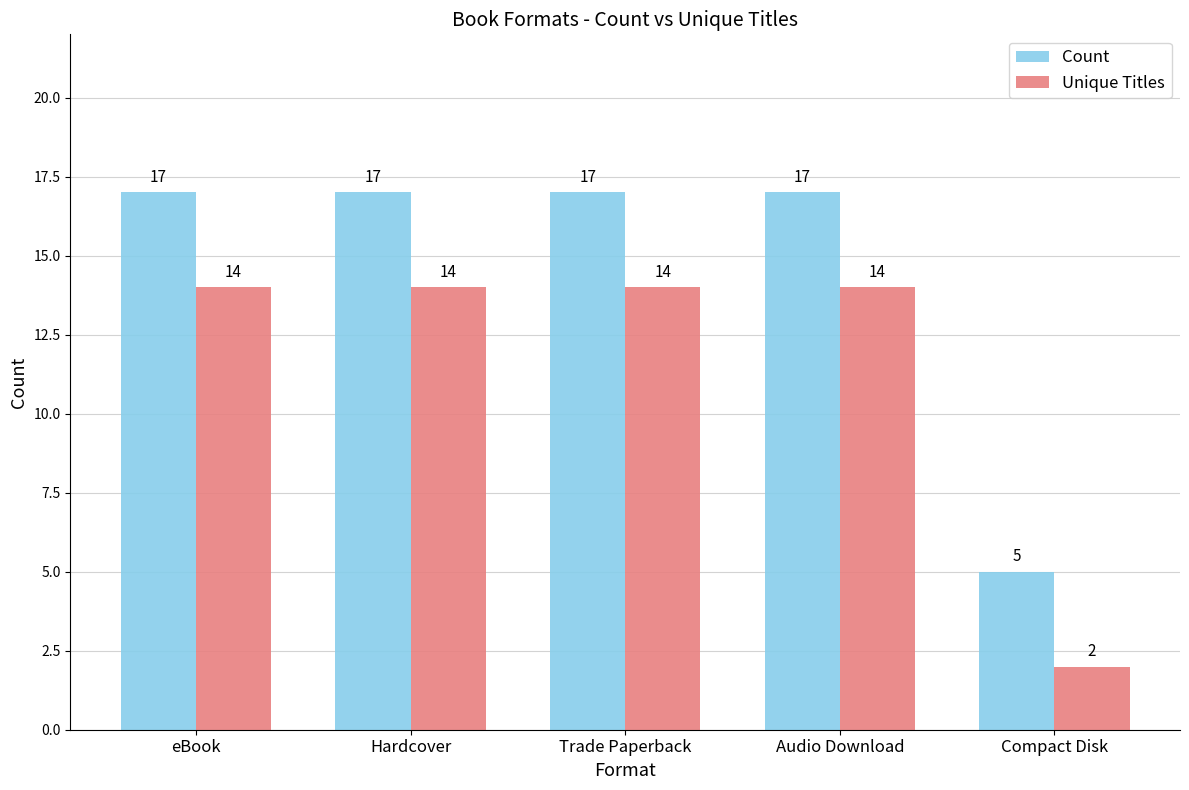

Is the value of Unique Titles at Compact Disk greater than the value of Count at Compact Disk?

No